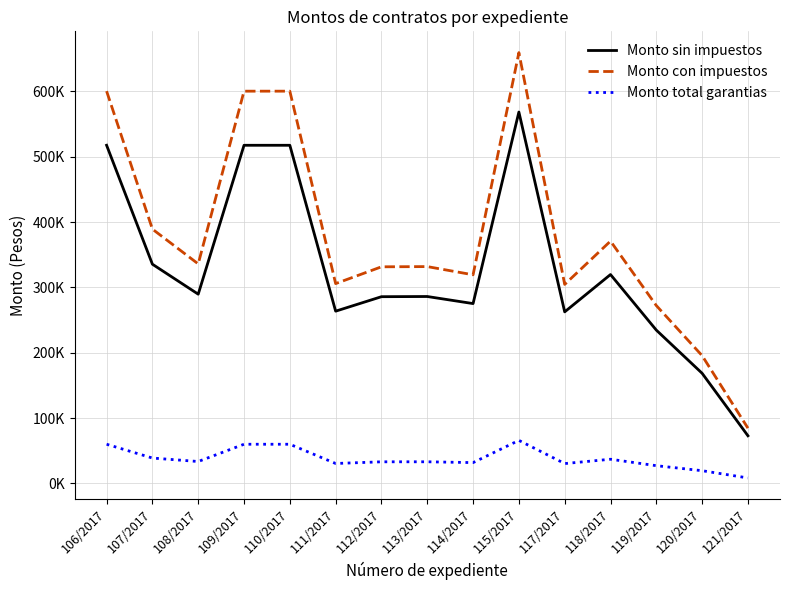

How many values in the Monto con impuestos series are below 331810?

7